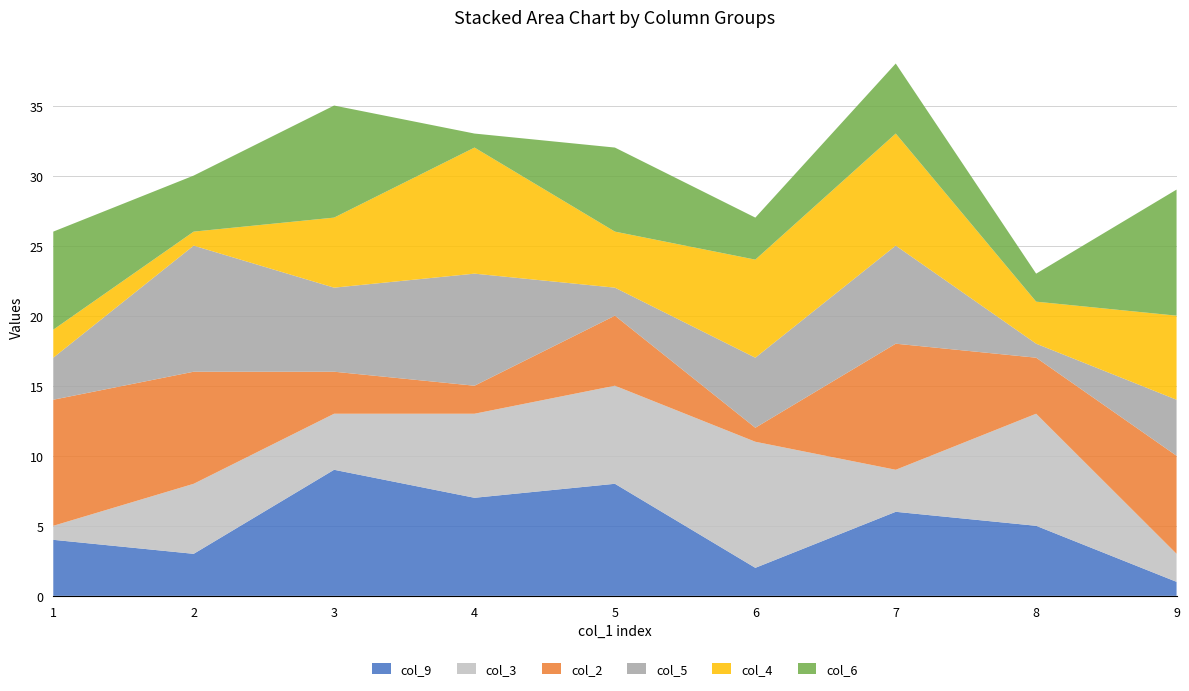

Reading left to right, what are all the values shown in this chart?

col_9: 1=4	2=3	3=9	4=7	5=8	6=2	7=6	8=5	9=1
col_3: 1=1	2=5	3=4	4=6	5=7	6=9	7=3	8=8	9=2
col_2: 1=9	2=8	3=3	4=2	5=5	6=1	7=9	8=4	9=7
col_5: 1=3	2=9	3=6	4=8	5=2	6=5	7=7	8=1	9=4
col_4: 1=2	2=1	3=5	4=9	5=4	6=7	7=8	8=3	9=6
col_6: 1=7	2=4	3=8	4=1	5=6	6=3	7=5	8=2	9=9